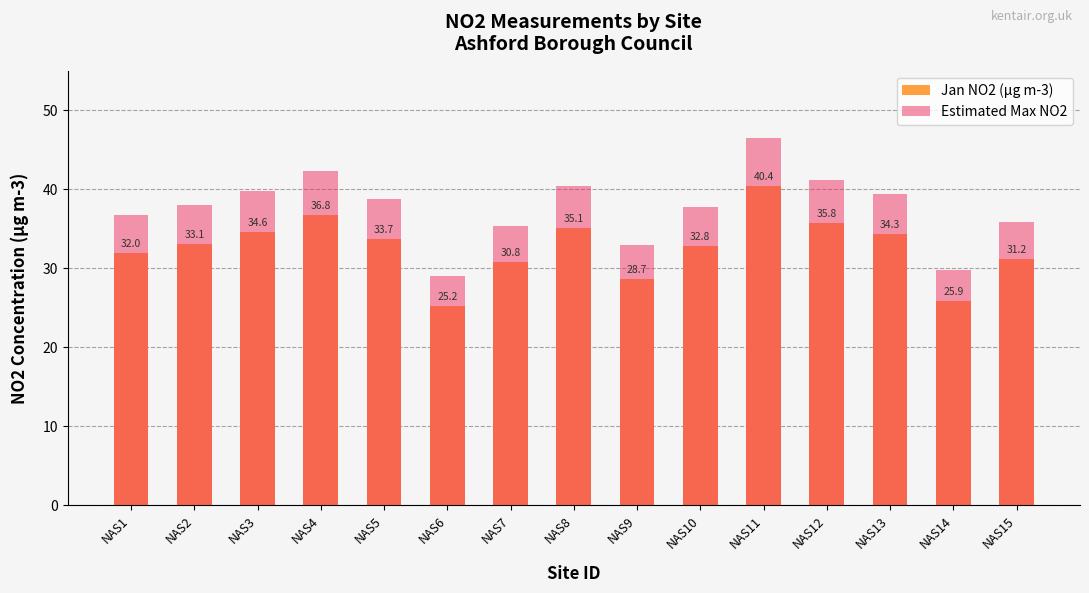

What is the average value of the Estimated Max NO2 series?

37.6